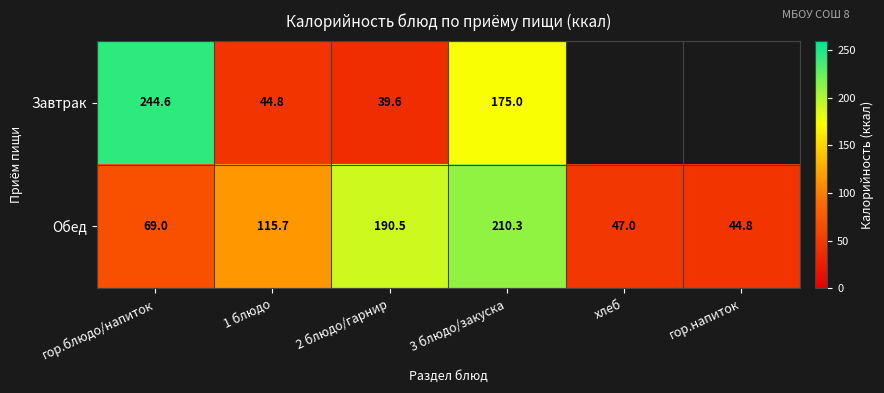

The value of Обед at гор.напиток is 29.6. True or false?

False